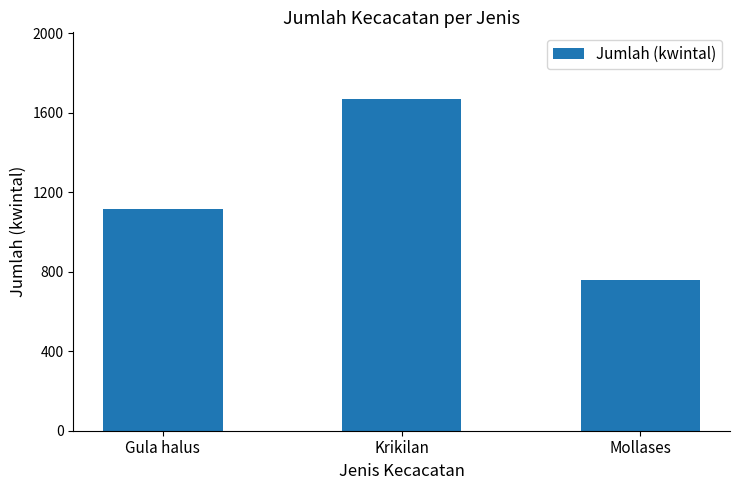

Count the number of categories in the chart.

3